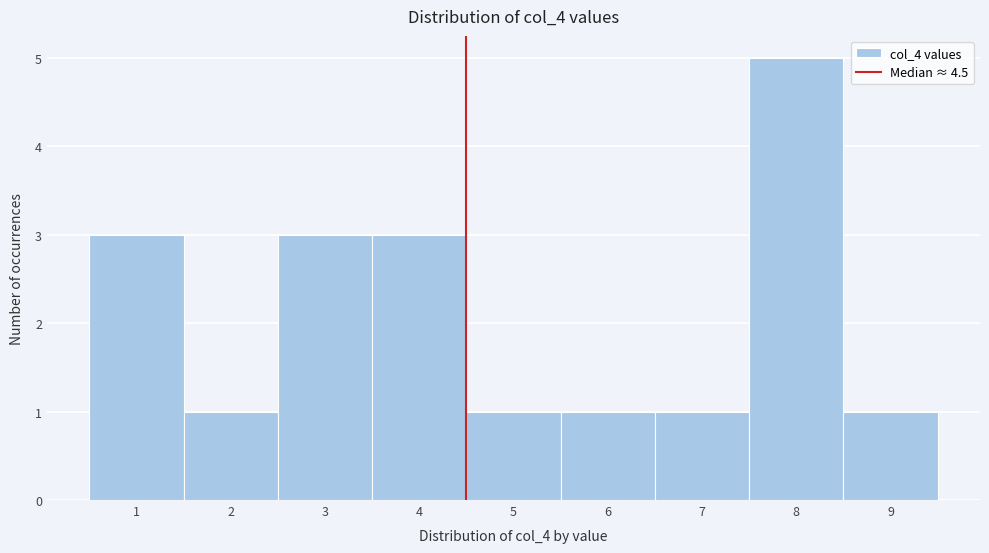

How tall is the bar that spans 1.5 to 2.5 on the x-axis? The values are not printed on the chart, so give them approximately, as read against the axis.

1